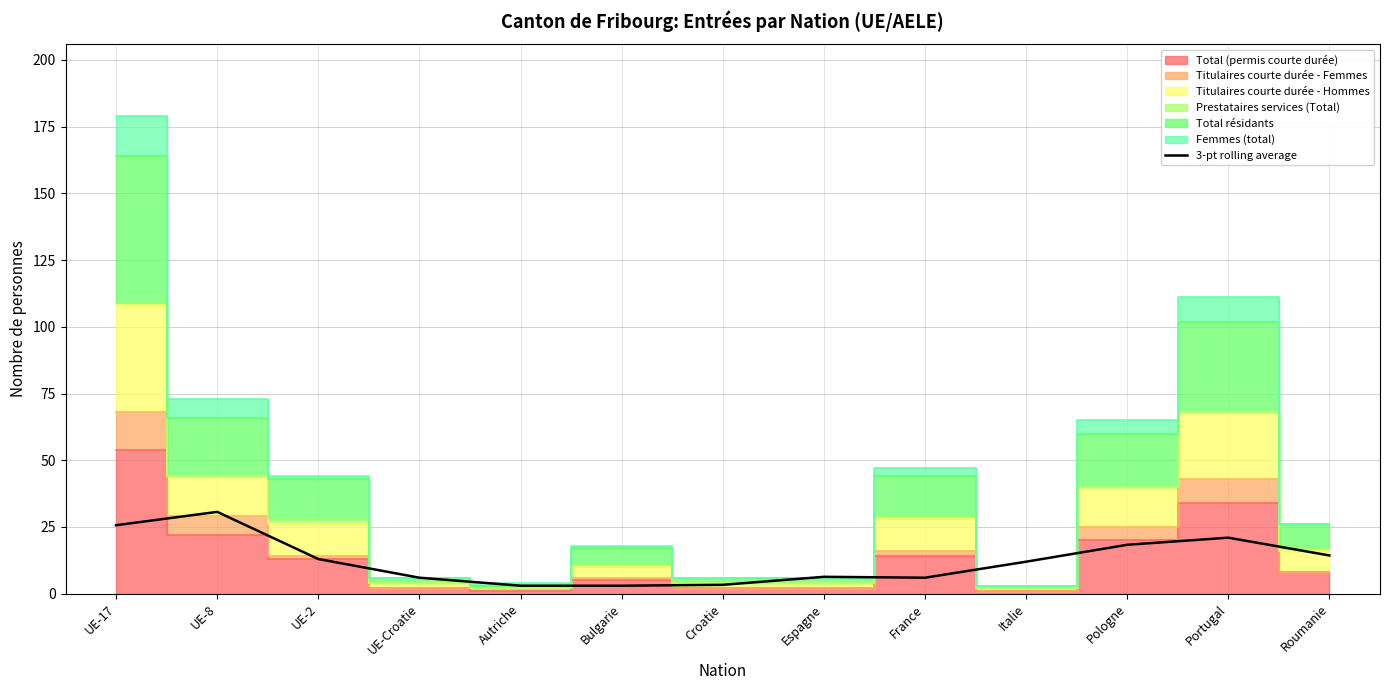

Where is the first local maximum?

UE-8